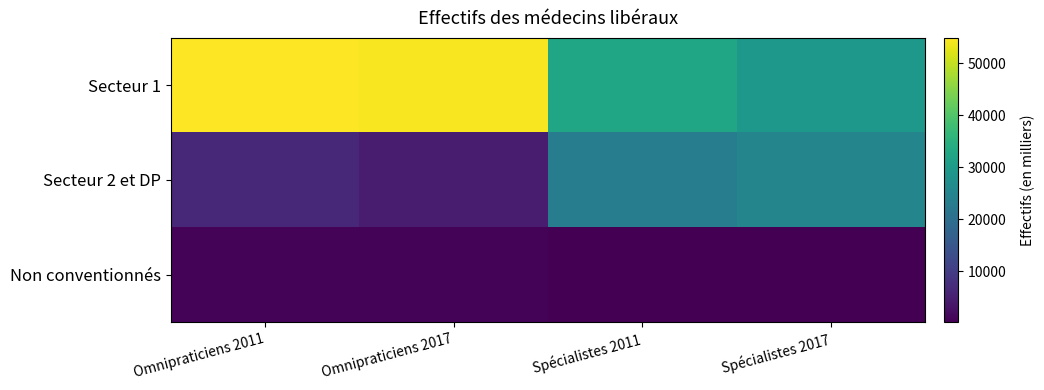

Reading left to right, transcribe all the data shown in this chart.

Secteur 1: Omnipraticiens 2011=54893	Omnipraticiens 2017=54265	Spécialistes 2011=32321	Spécialistes 2017=29291
Secteur 2 et DP: Omnipraticiens 2011=6335	Omnipraticiens 2017=4446	Spécialistes 2011=23045	Spécialistes 2017=25089
Non conventionnés: Omnipraticiens 2011=724	Omnipraticiens 2017=706	Spécialistes 2011=166	Spécialistes 2017=233